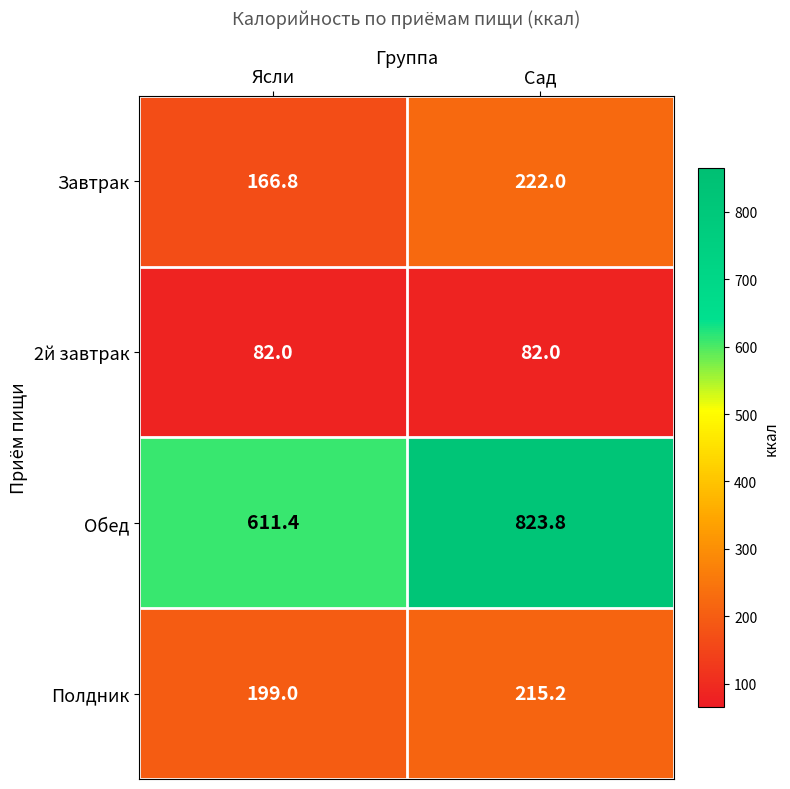

Rank the series by their maximum value, from lowest to highest.

2й завтрак, Полдник, Завтрак, Обед